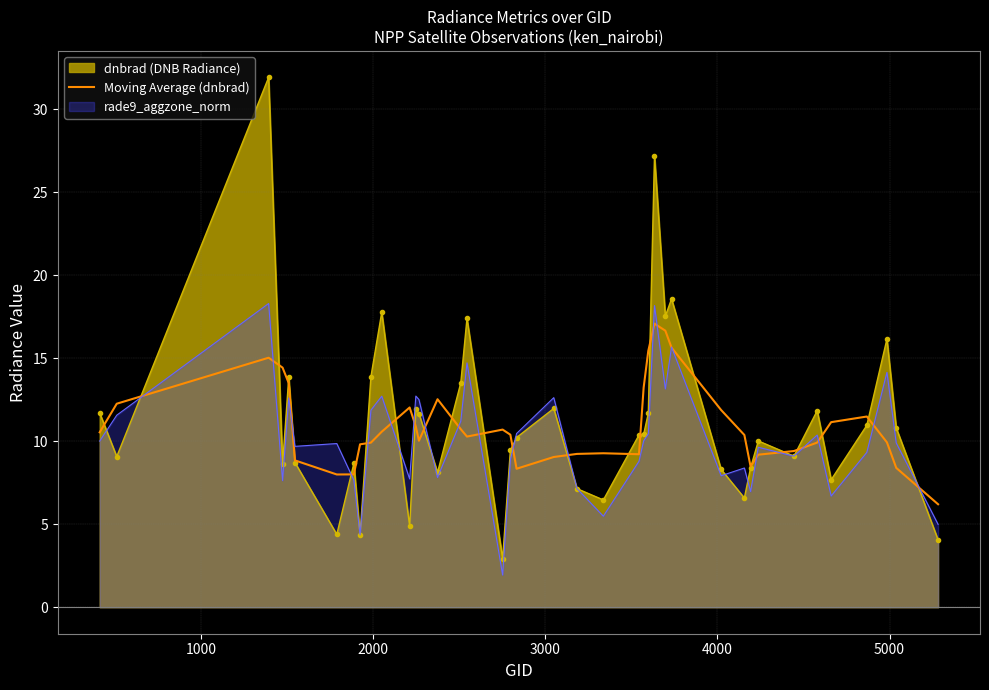

True or false: there are more than 0 points higher than both neighbors.

True